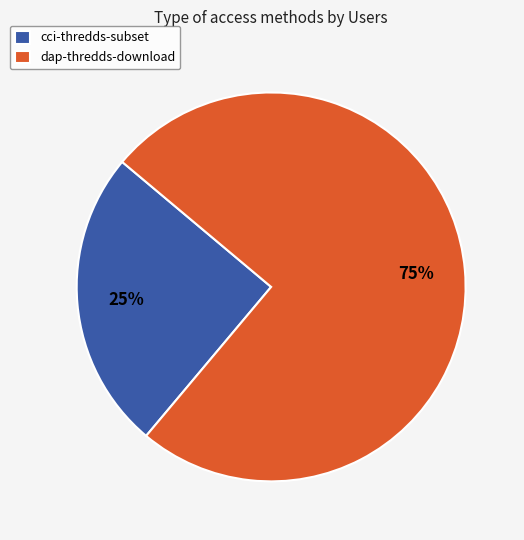

Does any single category account for the majority?

Yes